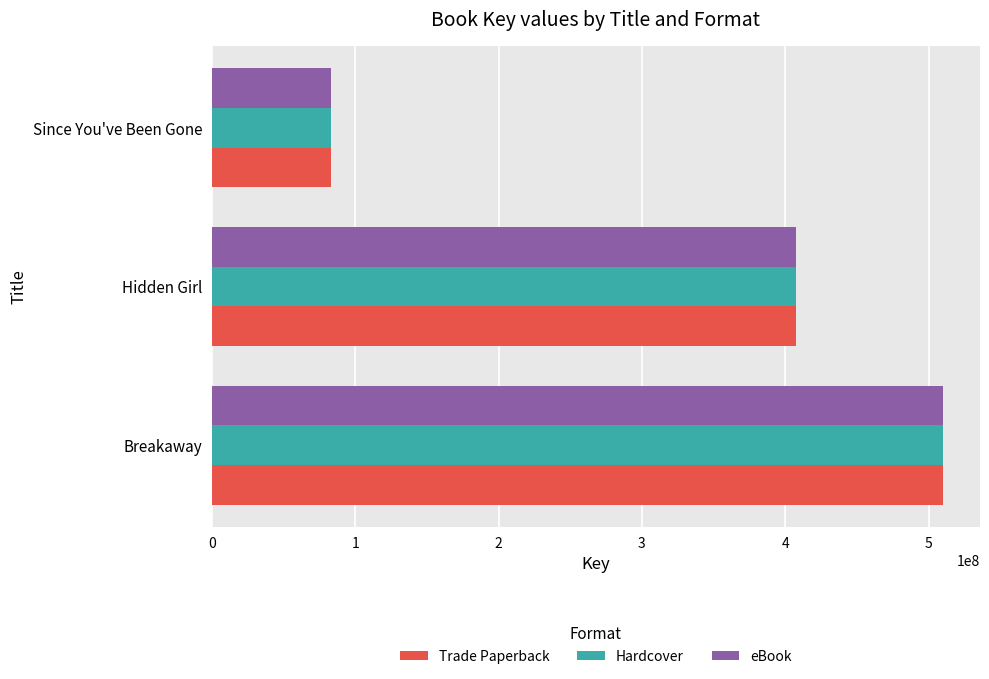

What is the sum of the eBook values at Since You've Been Gone and Hidden Girl?

490936860